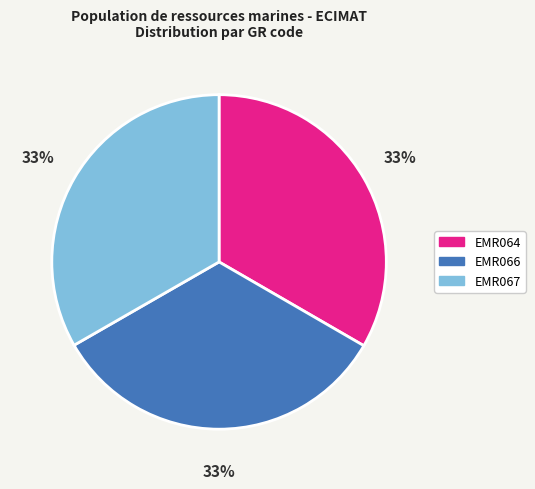

Is it true that EMR064 is 44% of the pie?

False